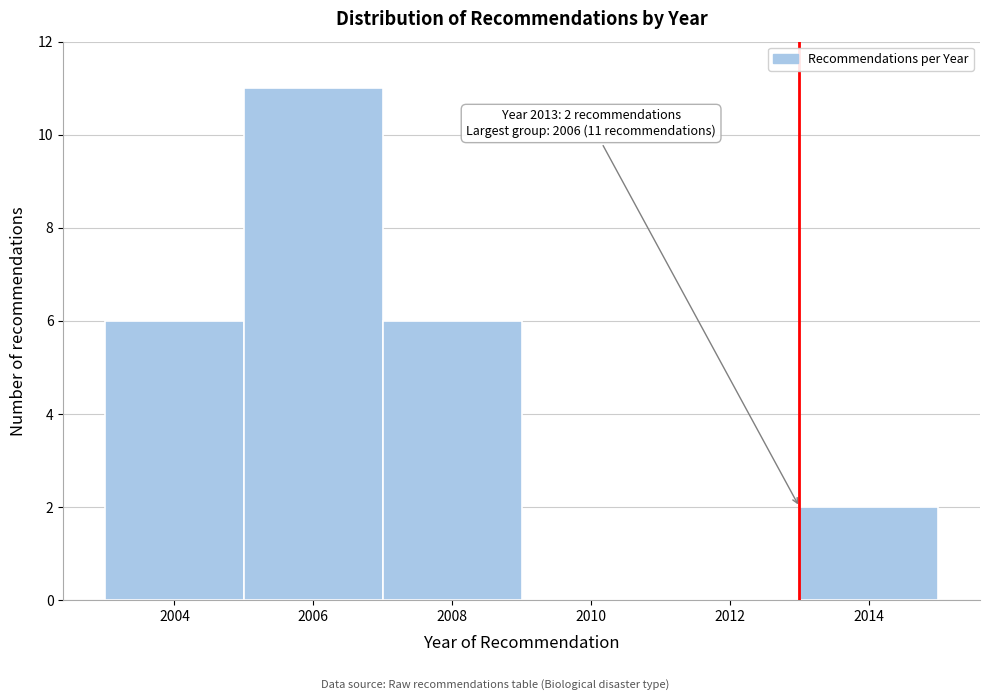

Which range on the x-axis has the tallest bar?

2005 to 2007